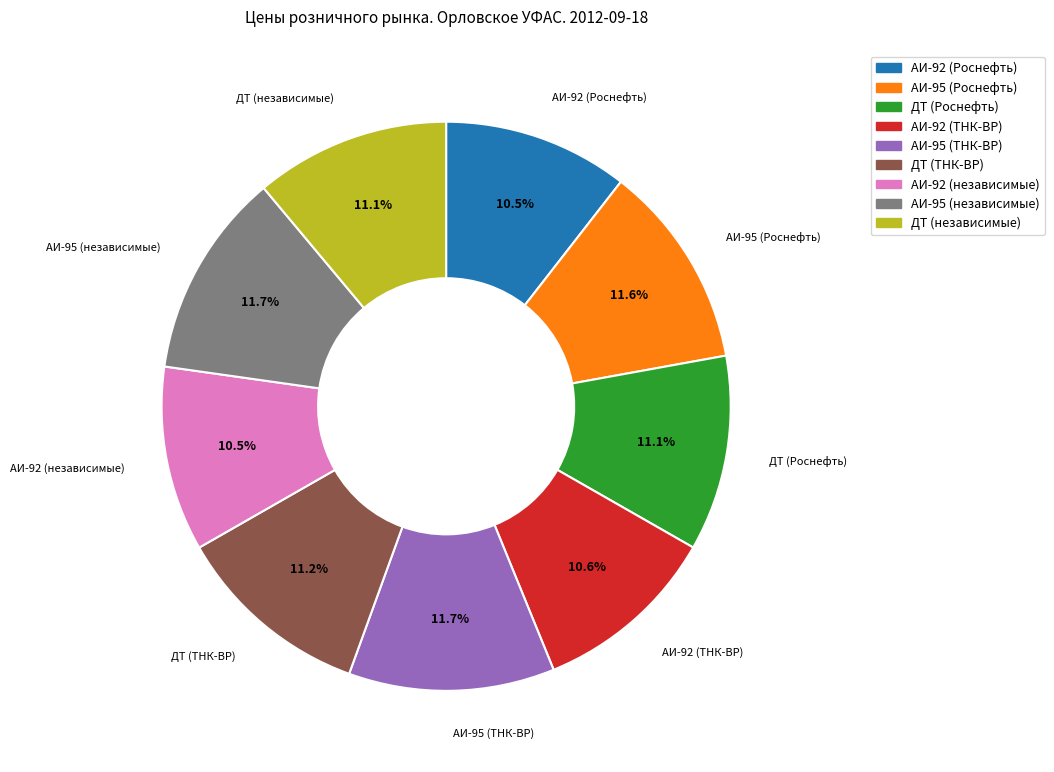

The ДТ (Роснефть) slice represents 11% of the pie. True or false?

True